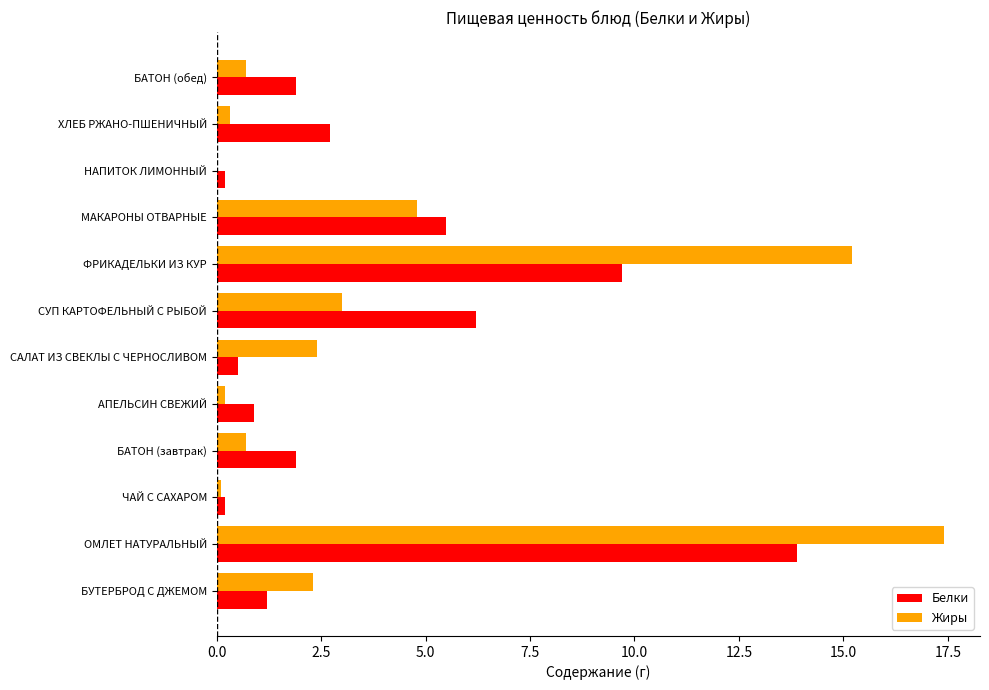

How many distinct data groups are displayed?

2